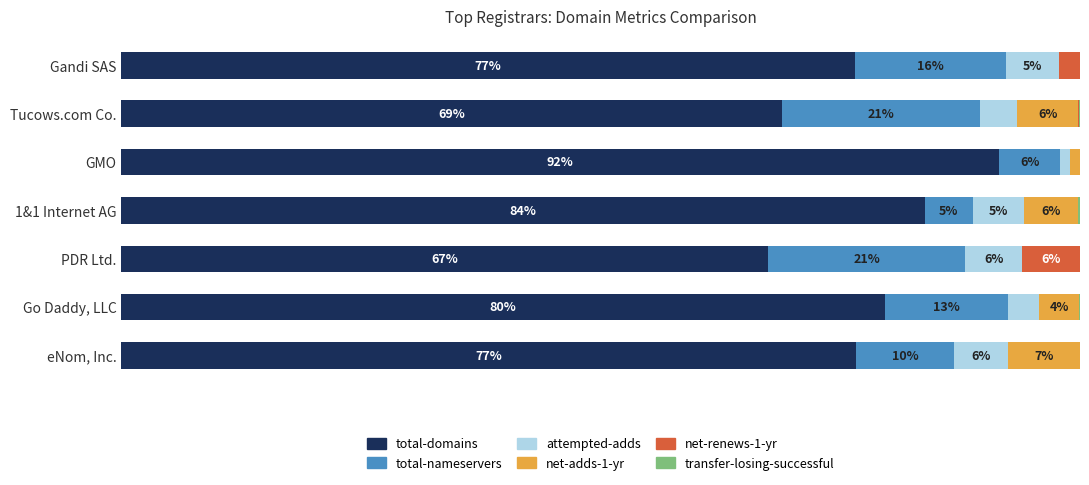

Which category has the highest value in the total-domains series?

GMO